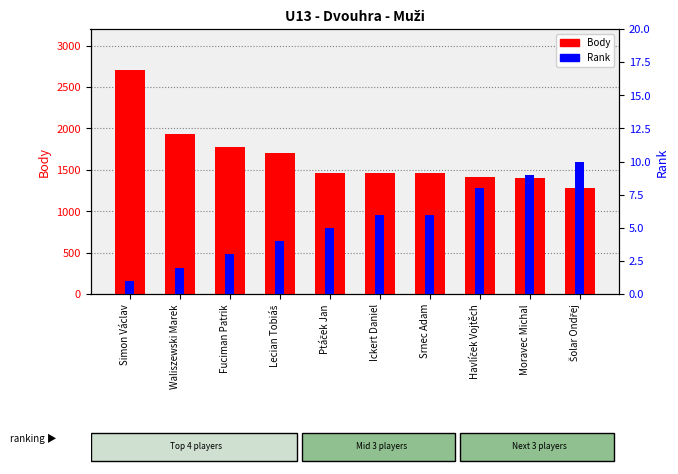

How many data points in Body are above 1460?

4